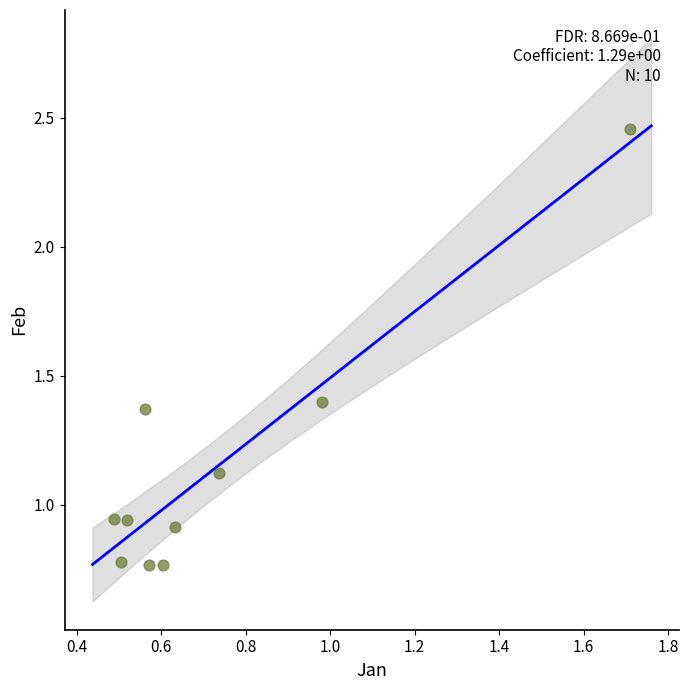

What is the average X value?

0.7